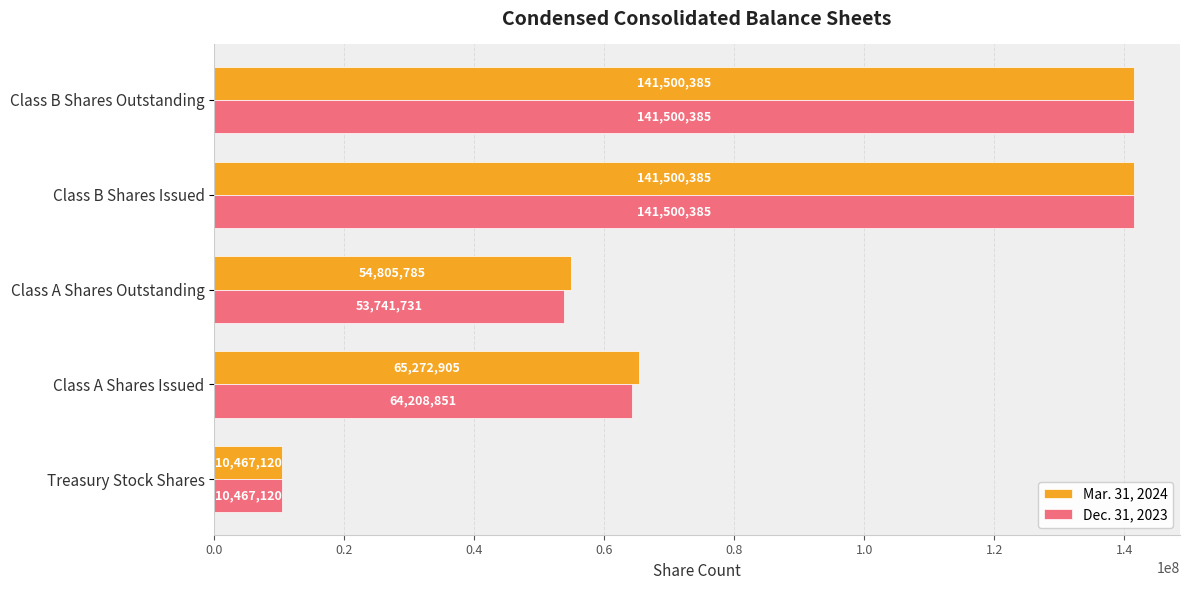

What is the maximum value shown in the chart?

141500385